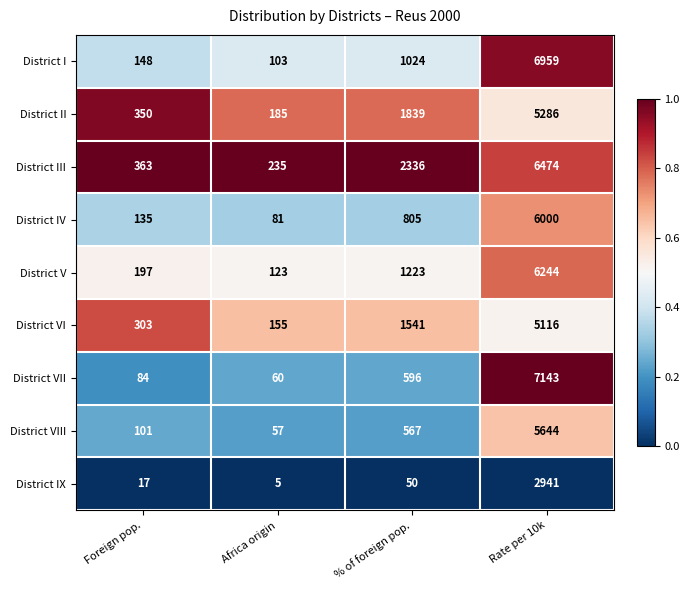

How many categories are shown in the chart?

4